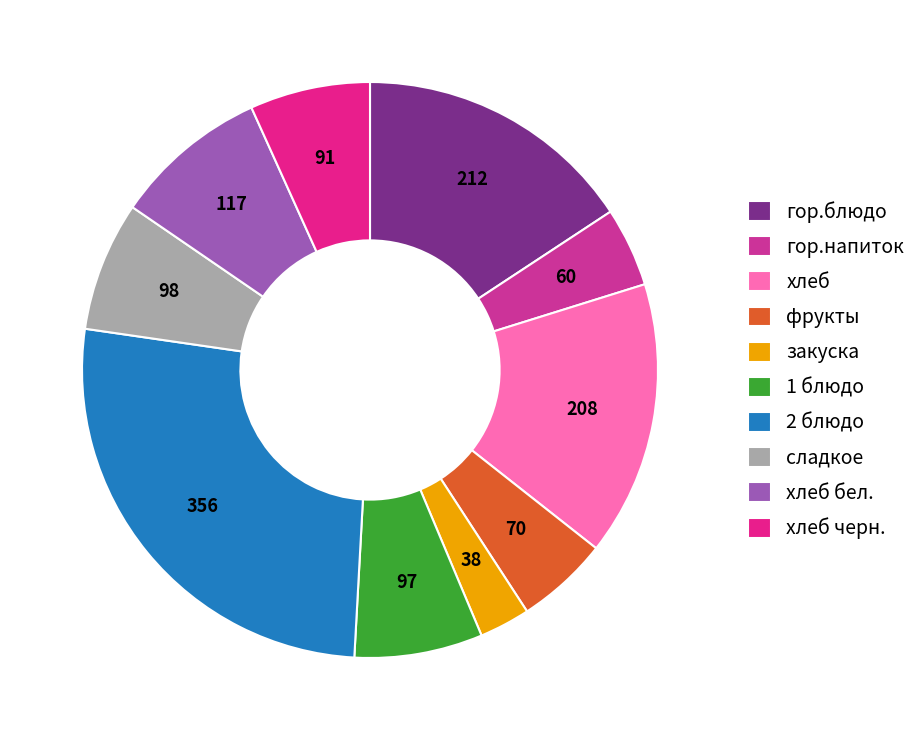

True or false: 2 блюдо accounts for 26% of the total.

True